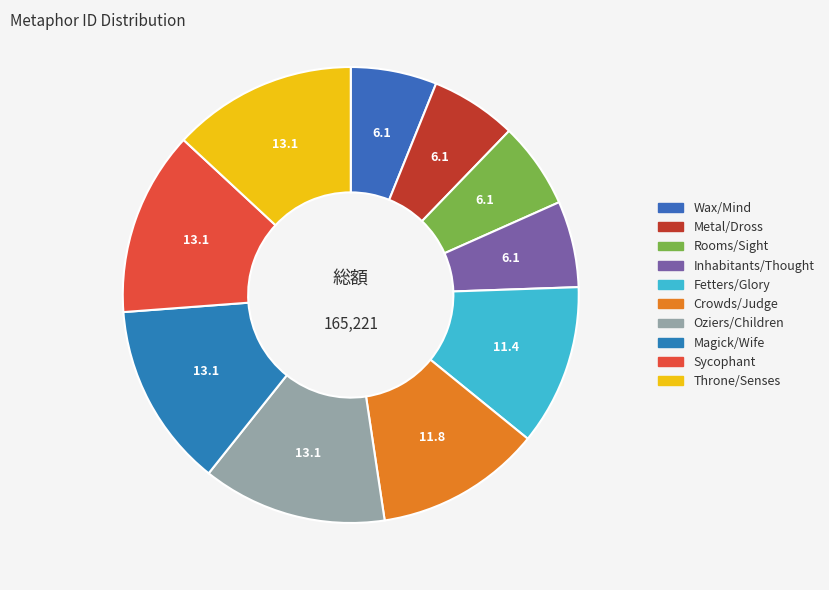

The Metal/Dross slice represents 1% of the pie. True or false?

False